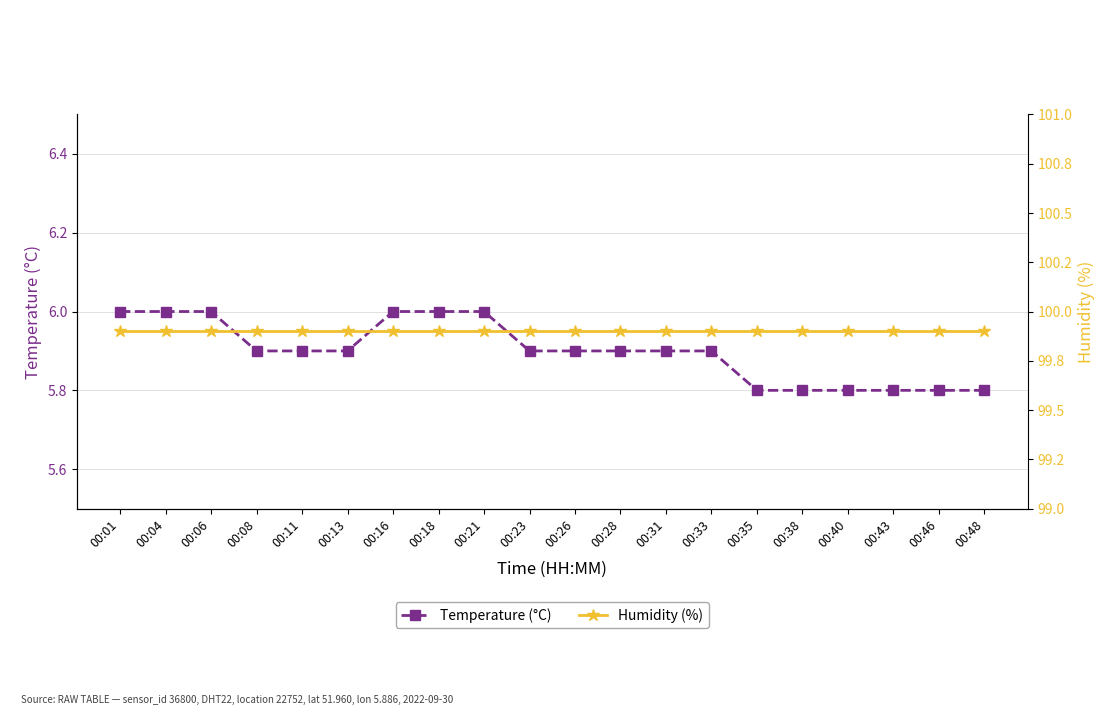

Which category has the highest value across all series?

00:01